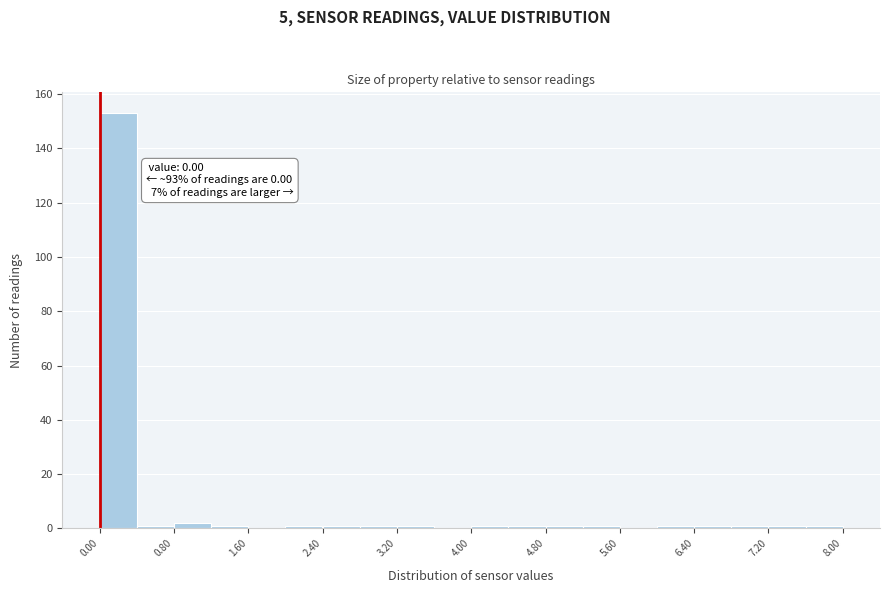

Over which range of the x-axis is the bar tallest?

0.0 to 0.4